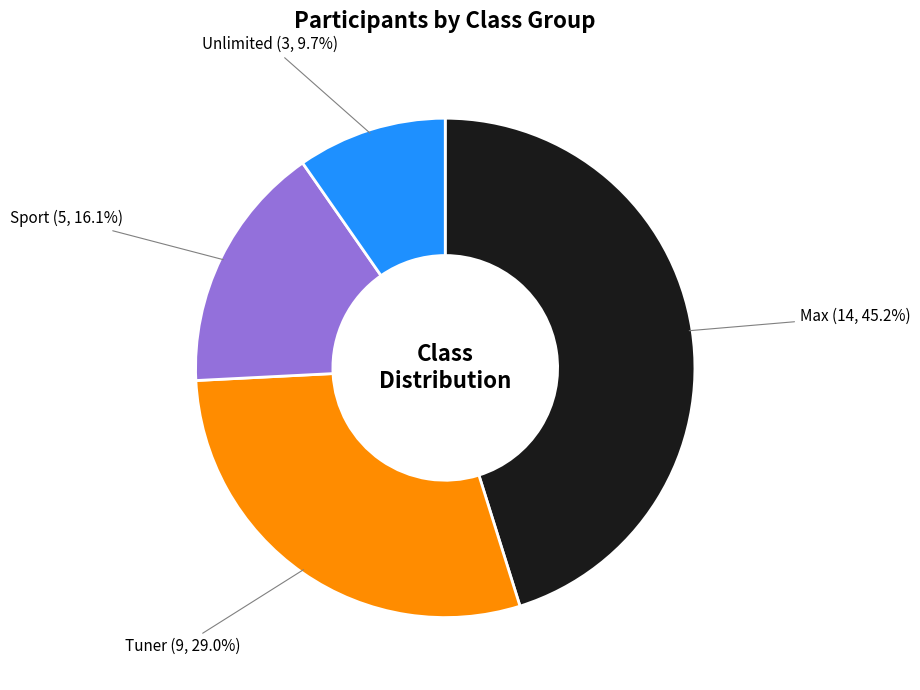

Does any single category account for the majority?

No